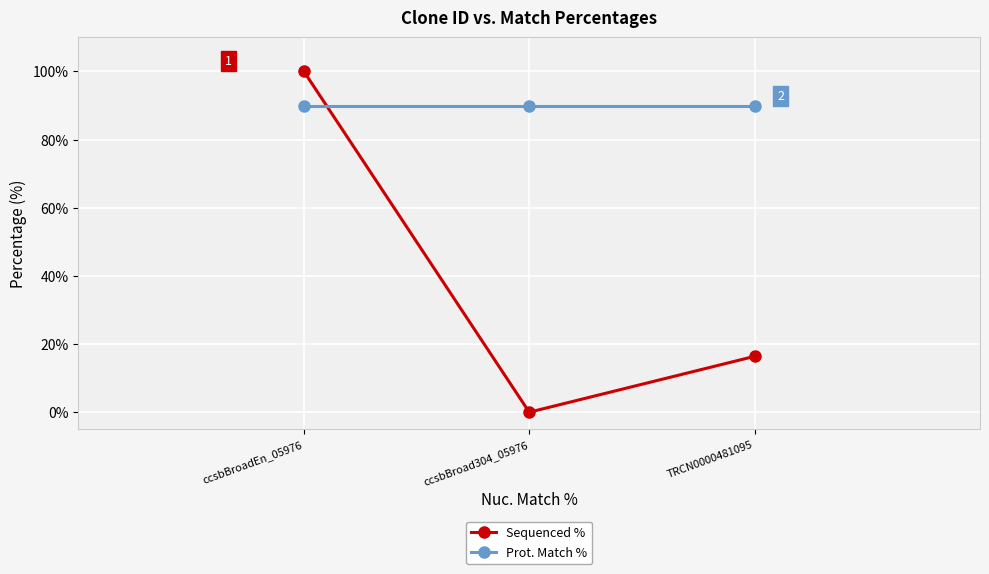

What is the sum of all Sequenced % values?

116.4